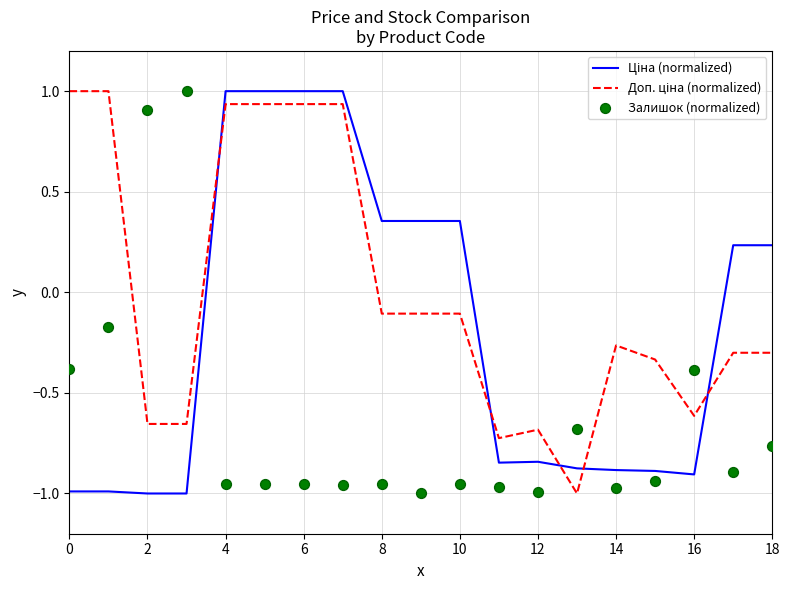

What are all the series names shown in the legend?

Ціна (normalized), Доп. ціна (normalized), Залишок (normalized)